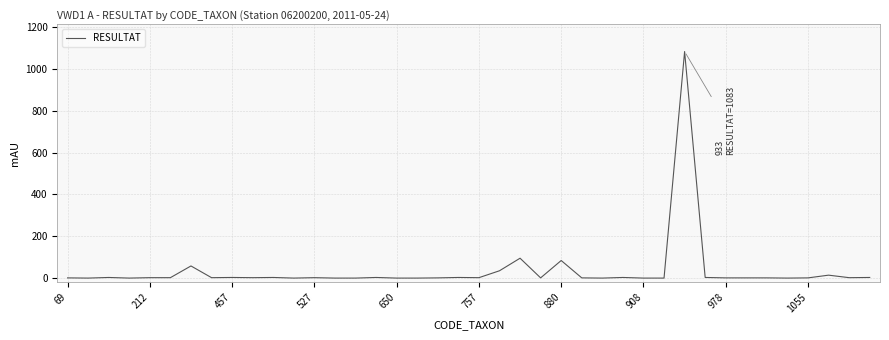

What is the difference between the maximum and minimum values?

1083